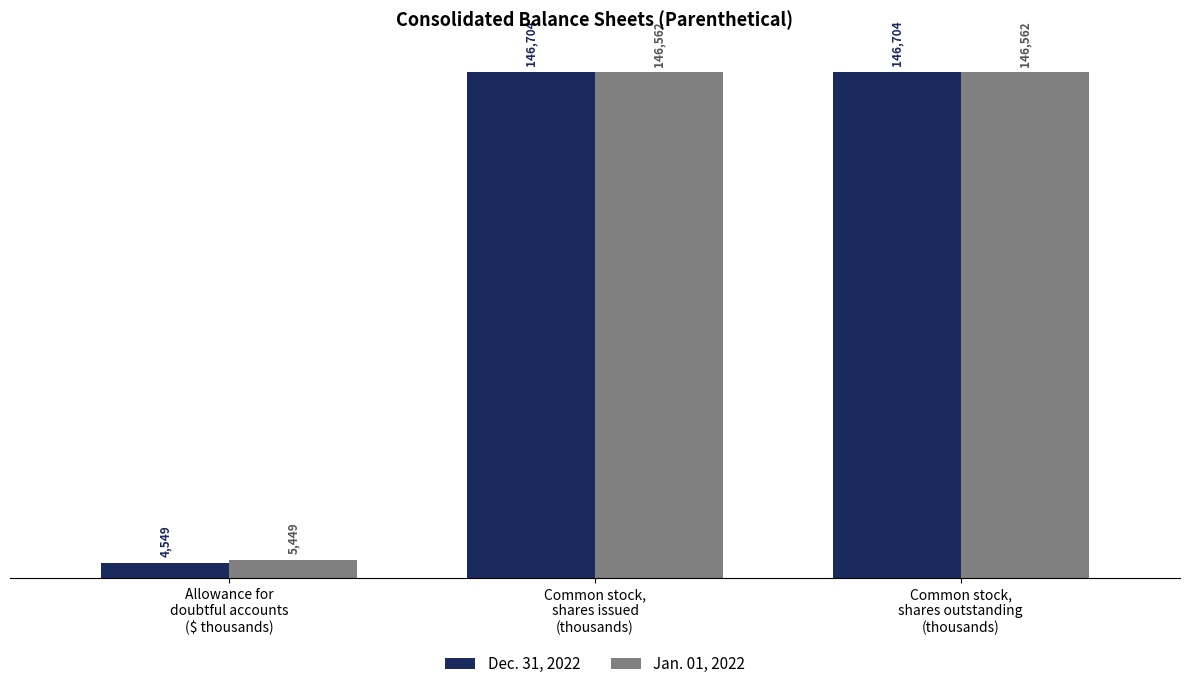

At how many categories does at least one series exceed 89145?

2